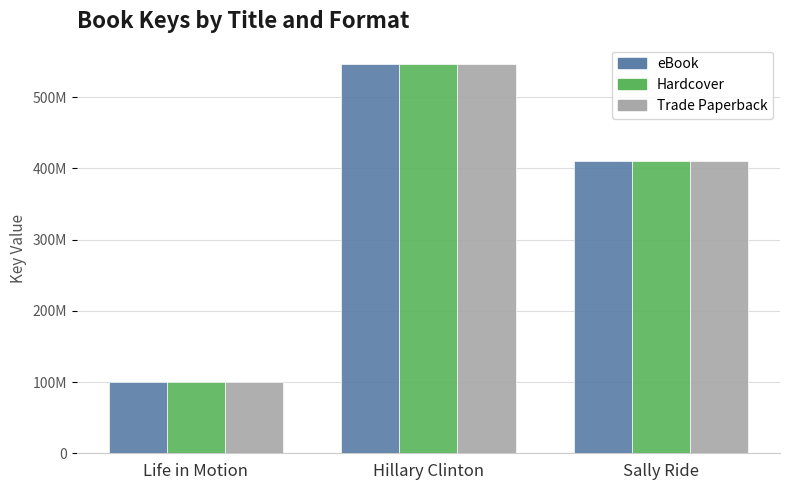

Rank the categories by eBook value from highest to lowest.

Hillary Clinton, Sally Ride, Life in Motion